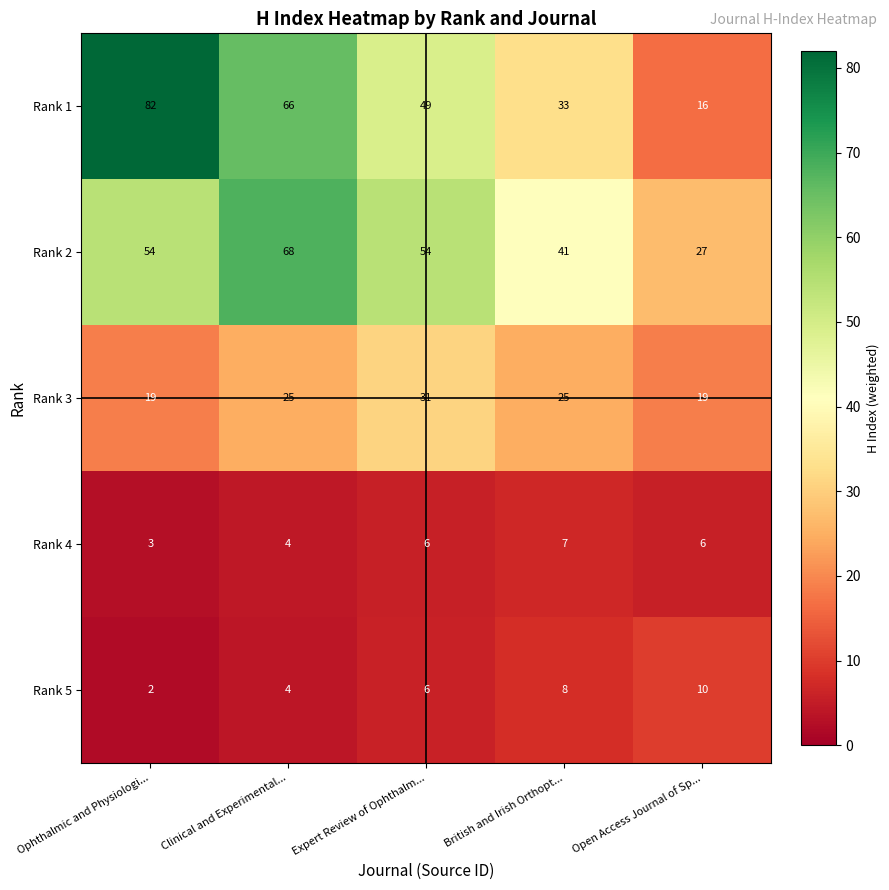

At which category is the sum across all series the highest?

Clinical and Experimental...